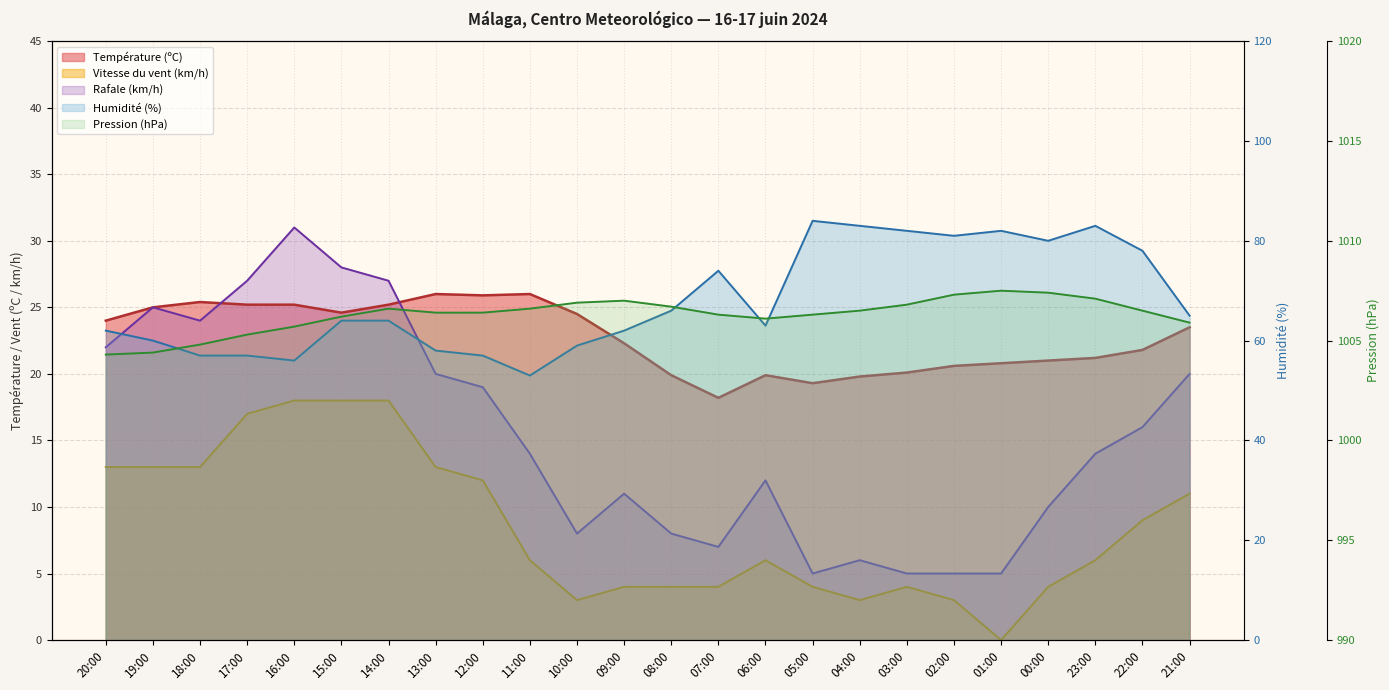

What is the label of the 4th point from the left?

17:00